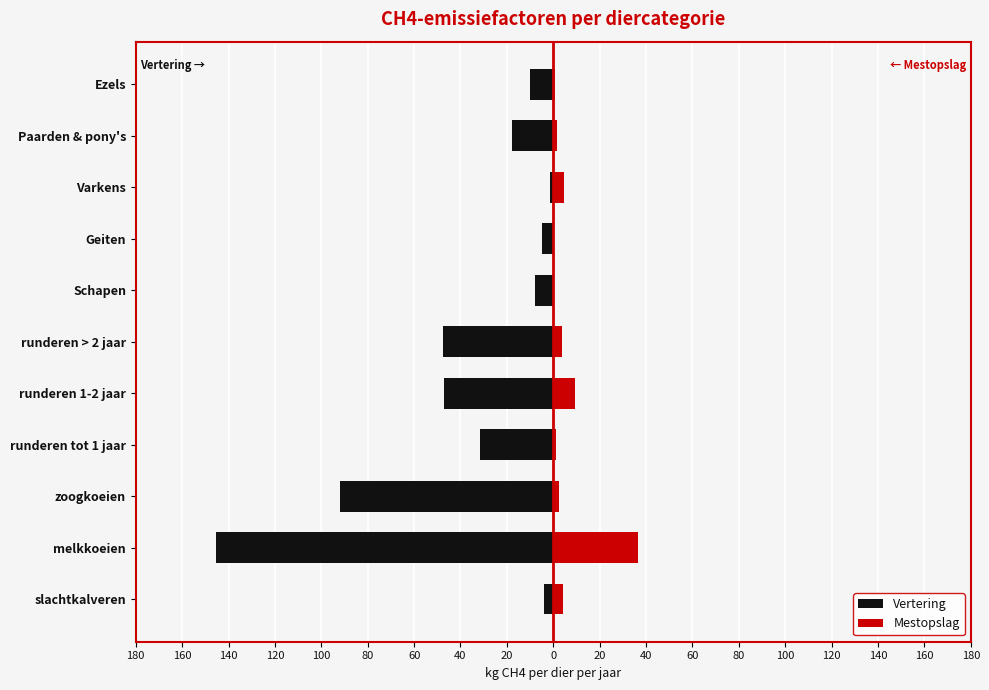

How many series are shown in this chart?

2